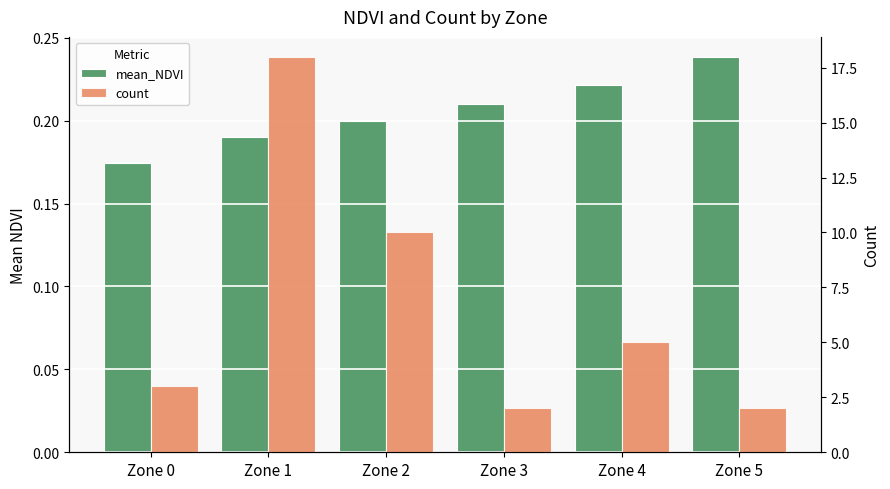

At which label is count closest to 10?

Zone 2